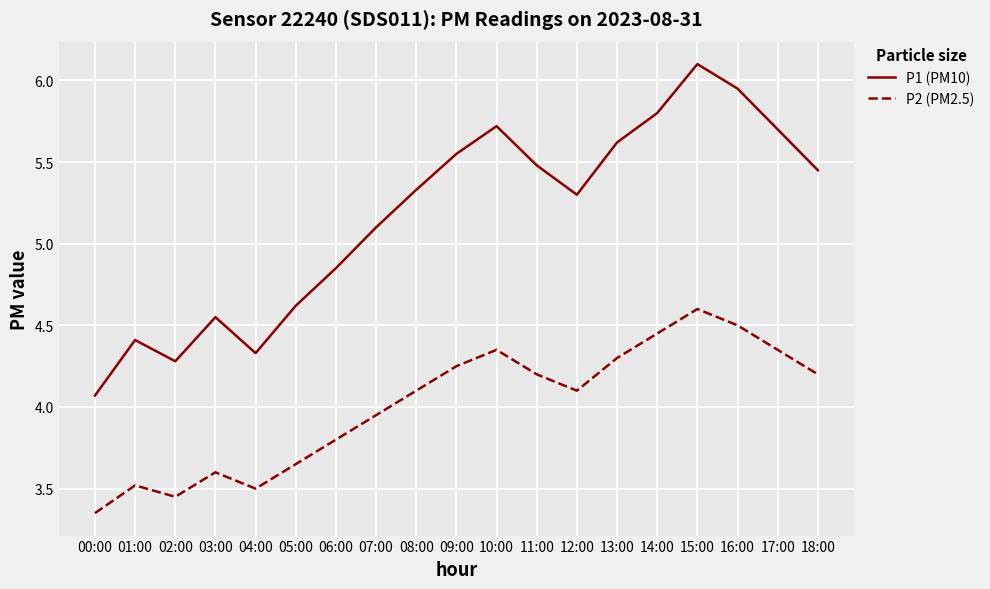

True or false: P2 (PM2.5) and P1 (PM10) intersect in this chart.

False